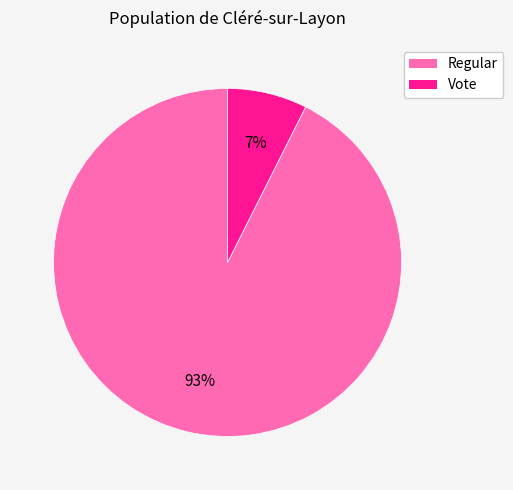

The Regular slice represents 93% of the pie. True or false?

True